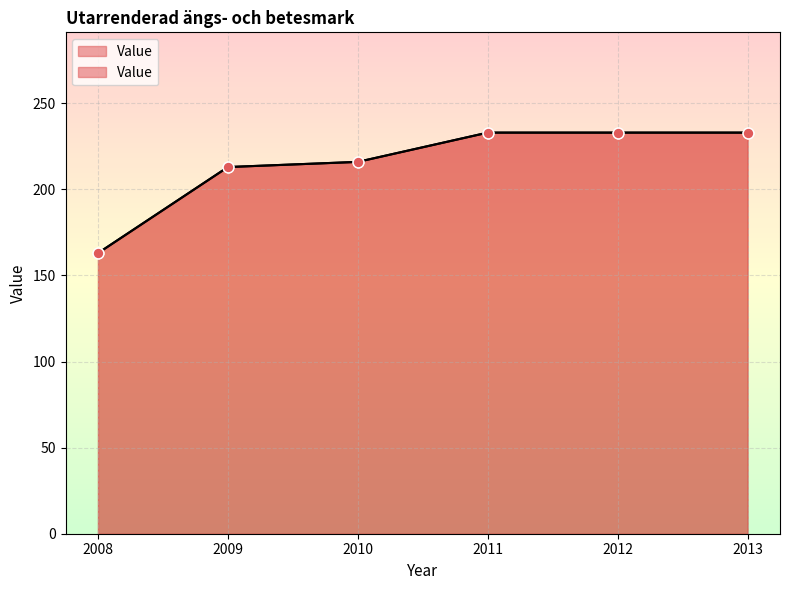

Approximately how many times larger is the value at 2012 compared to 2008?

1.4